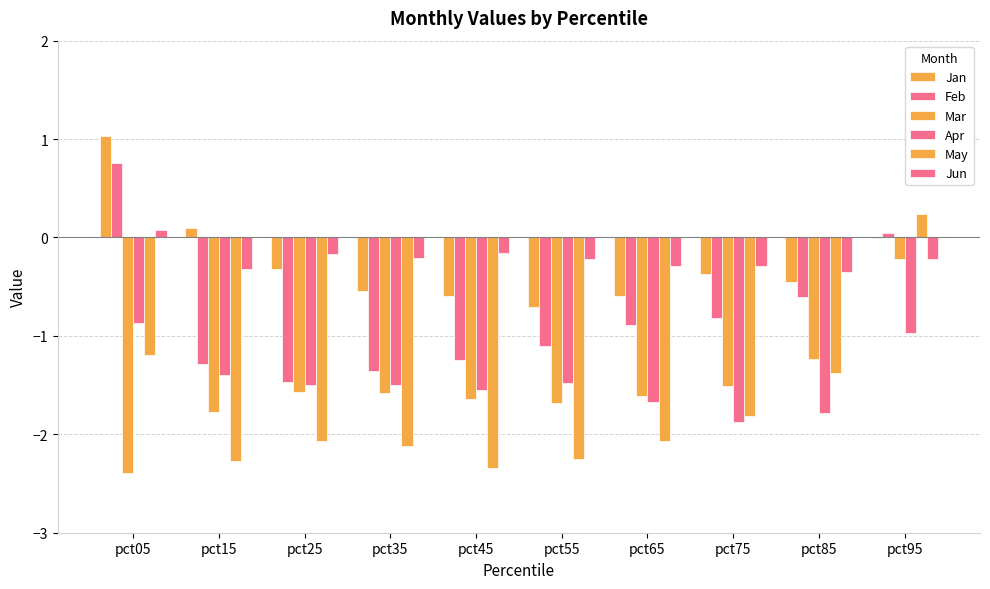

What is the maximum value shown in the chart?

1.0